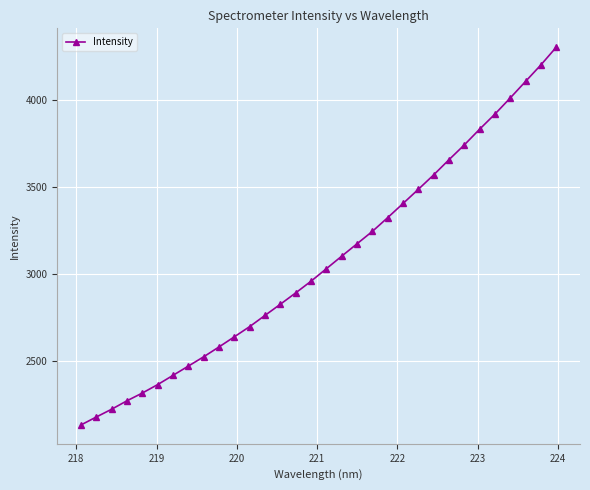

What is the average value?

3075.1